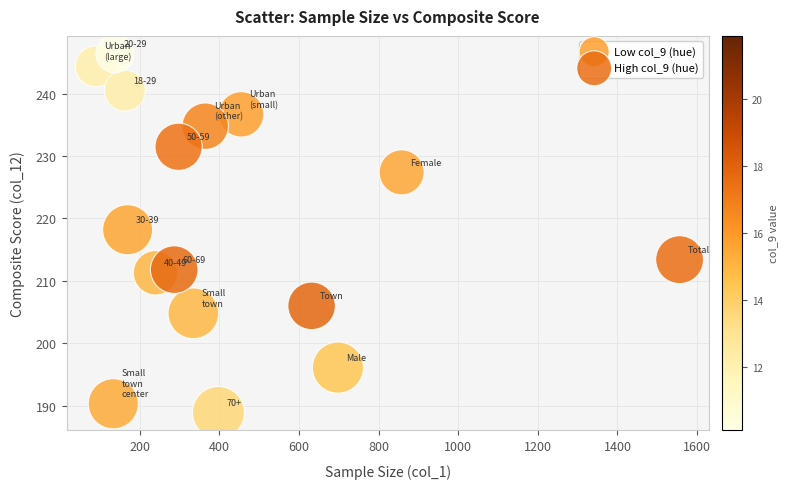

Which series reaches the maximum Y coordinate?

Low col_9 (hue)